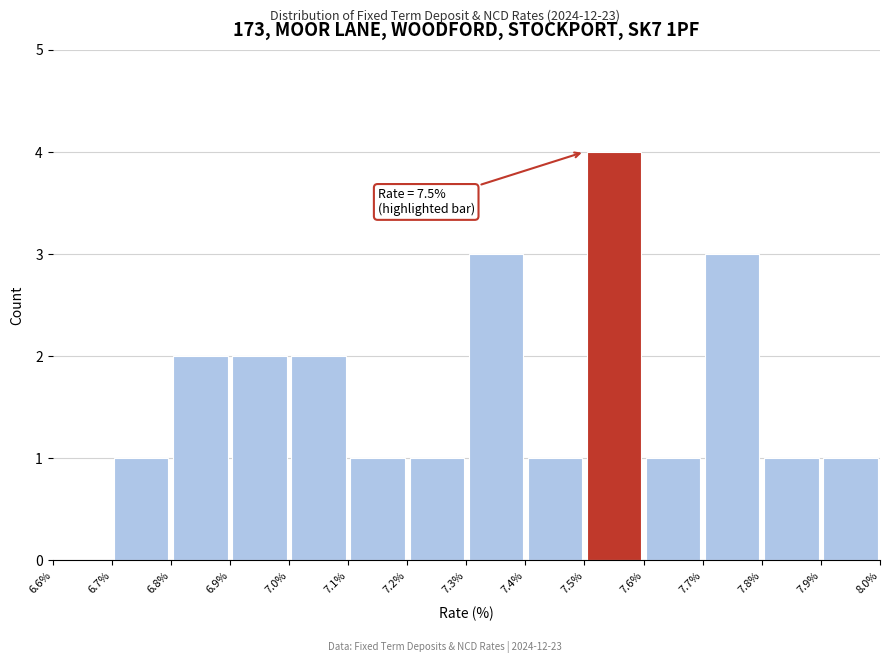

Which range on the x-axis has the tallest bar?

7.5% to 7.6%